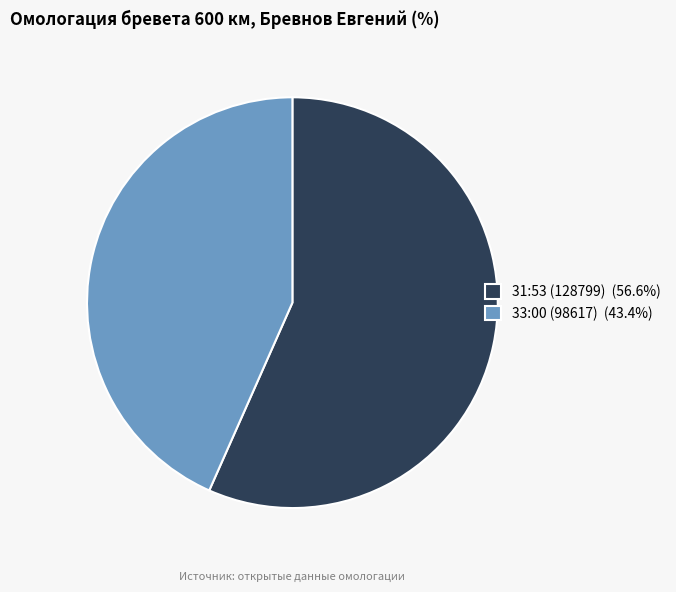

Which category has the biggest portion of the pie?

31:53 (128799)